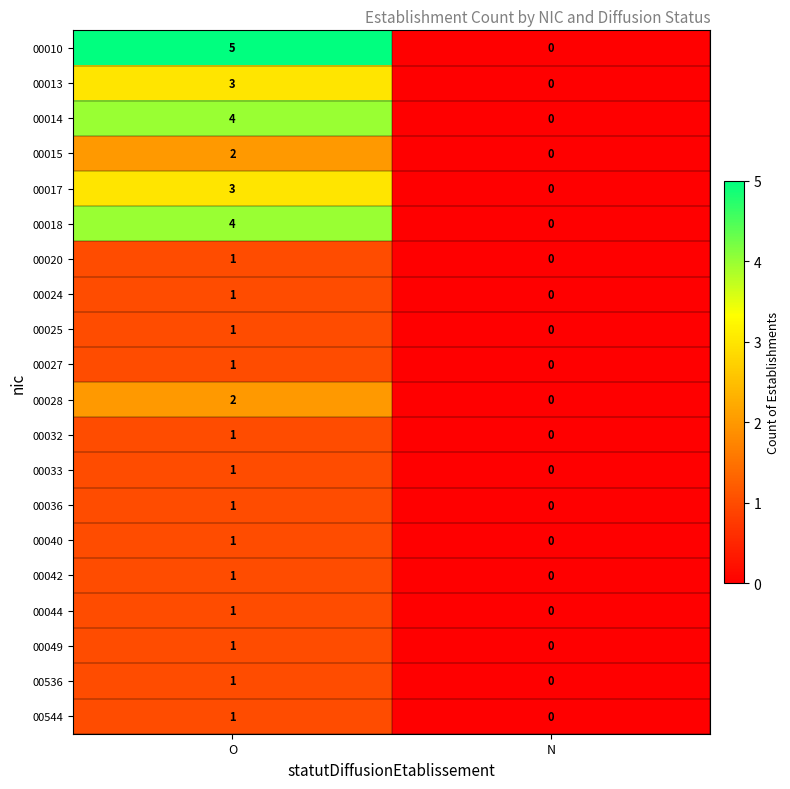

At which category is the sum across all series the highest?

O